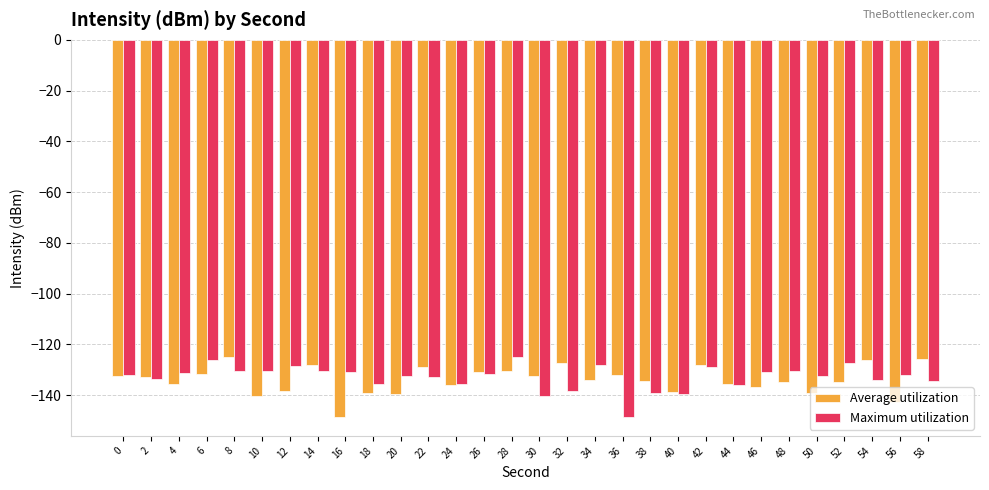

What is the total value across all series at 52?

-262.1